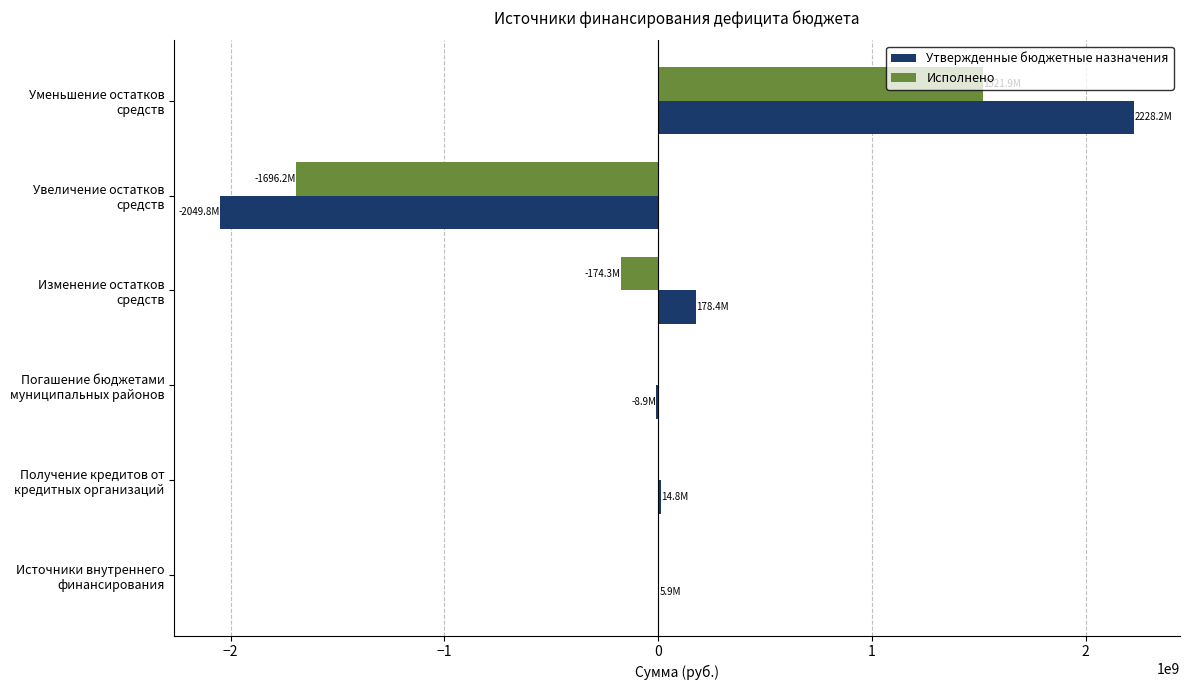

What is the sum of all Исполнено values?

-348695776.3